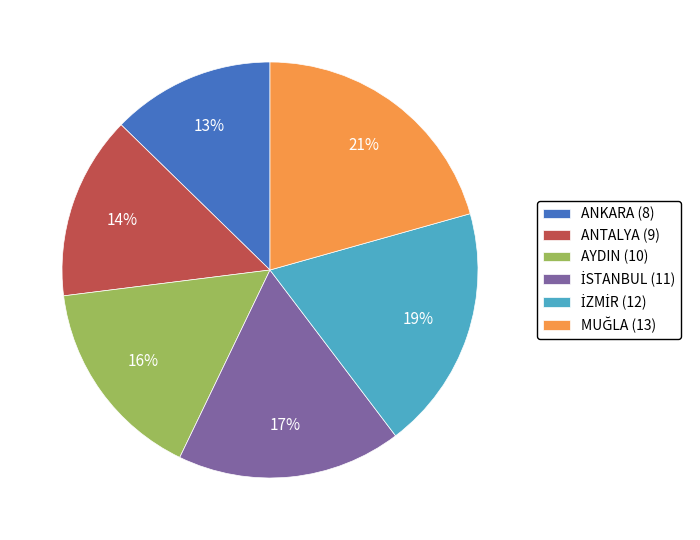

The ANKARA (8) slice represents 13% of the pie. True or false?

True